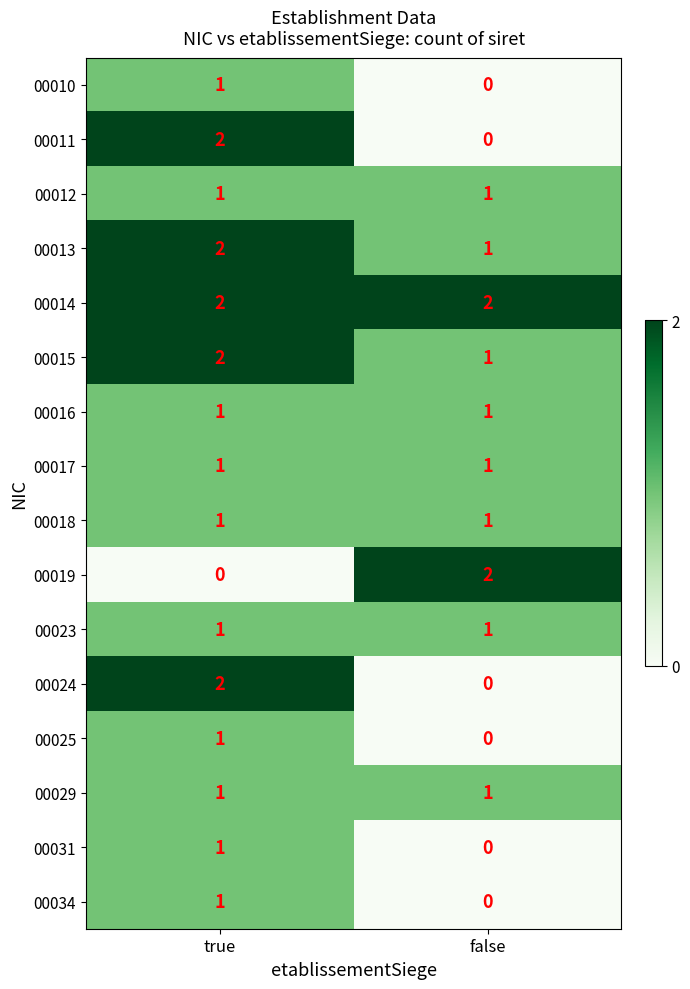

The 00013 series shows 1 at false. True or false?

True